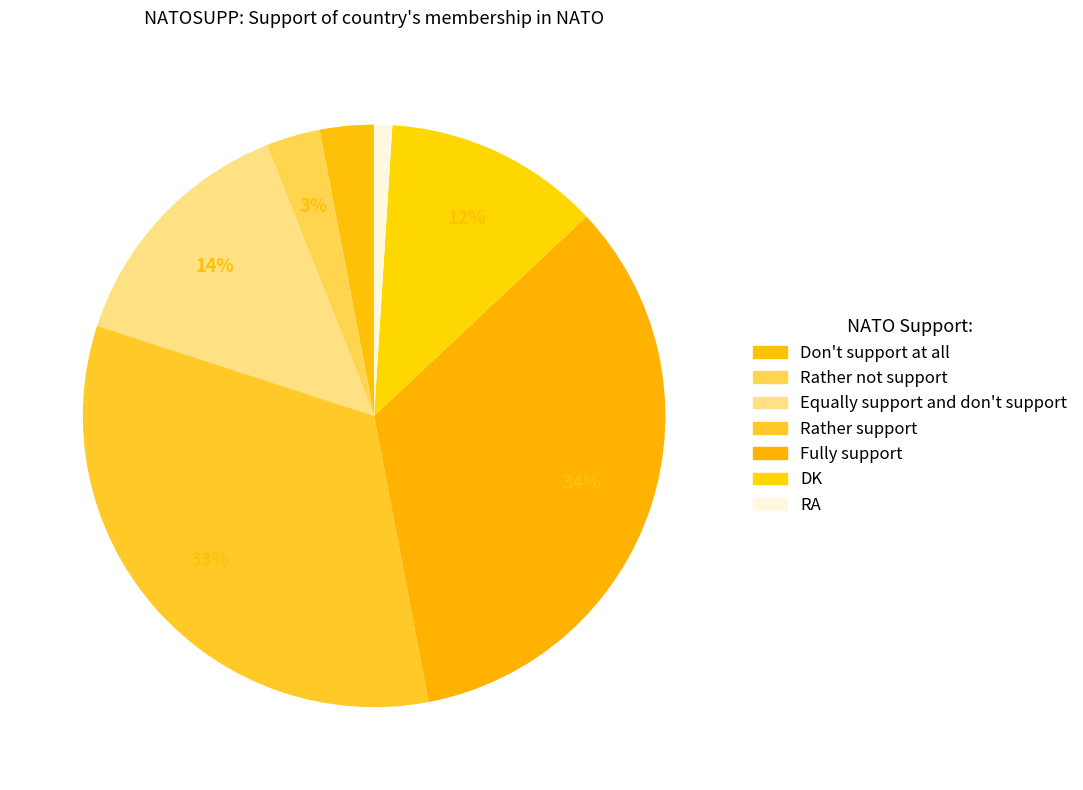

What is the total percentage of Don't support at all and DK?

15.0%